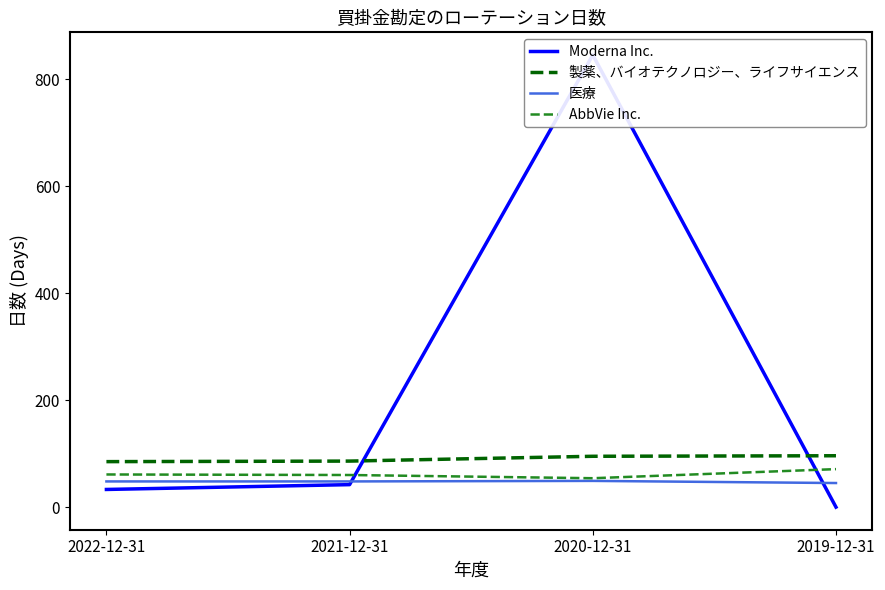

In 医療, how many points are higher than both neighbors (excluding endpoints)?

1